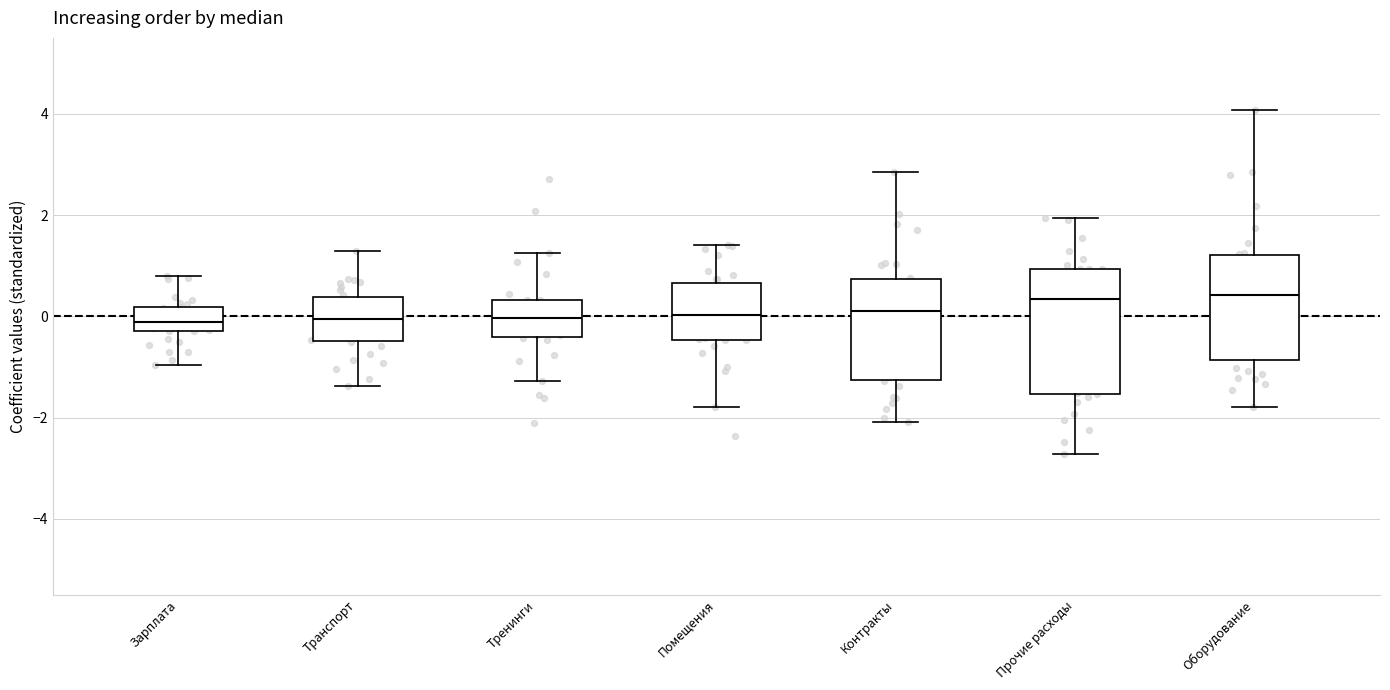

Where is the lower edge of the box for Помещения on the y-axis? The values are not printed on the chart, so give them approximately, as read against the axis.

-0.4